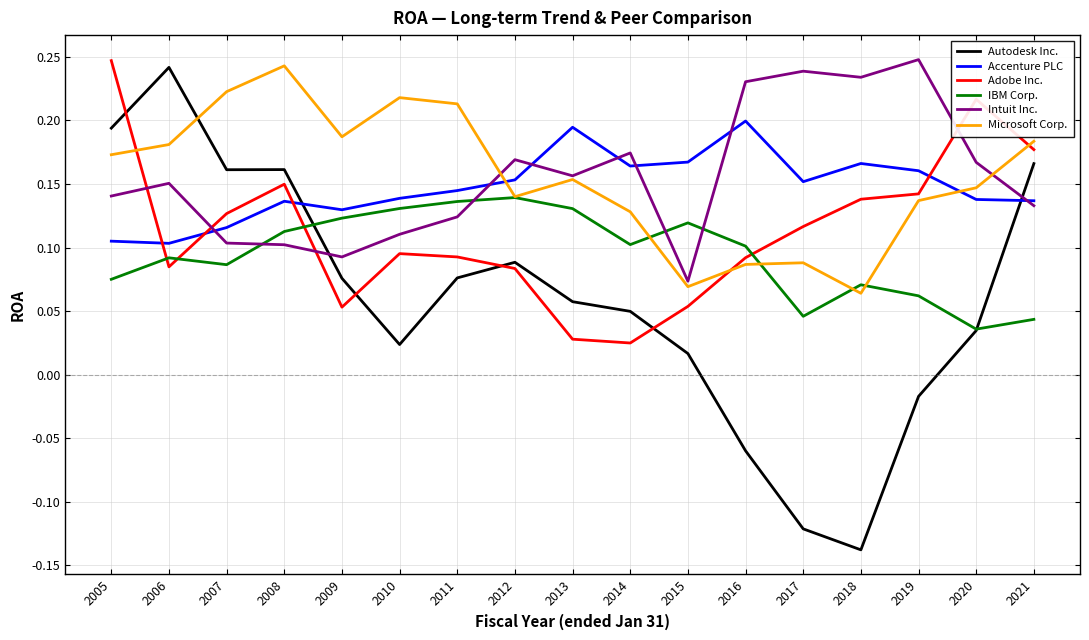

Is the value of Intuit Inc. at 2011 greater than the value of Autodesk Inc. at 2014?

Yes